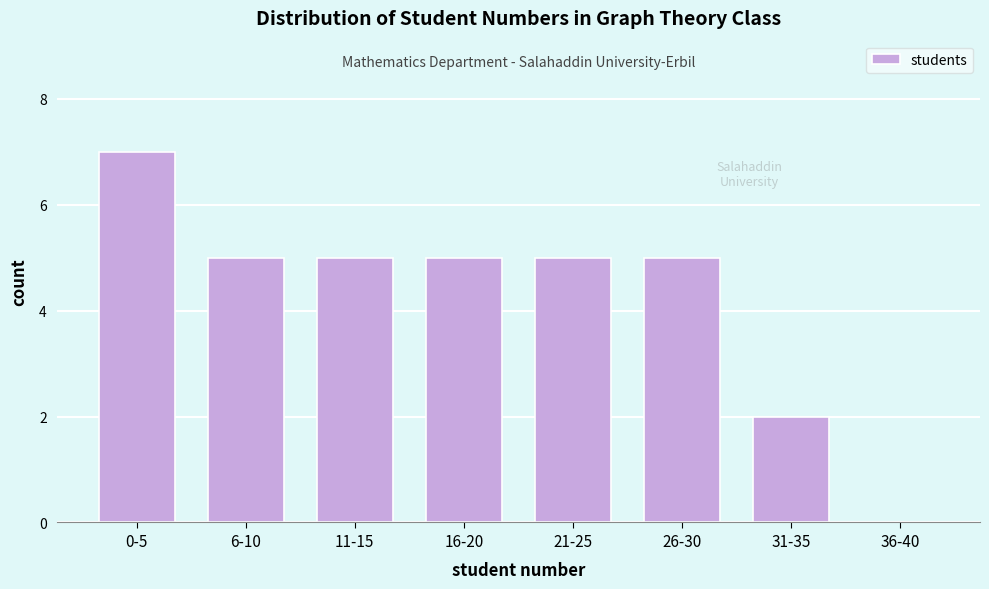

Reading left to right, transcribe all the data shown in this chart.

0-5=7	6-10=5	11-15=5	16-20=5	21-25=5	26-30=5	31-35=2	36-40=0